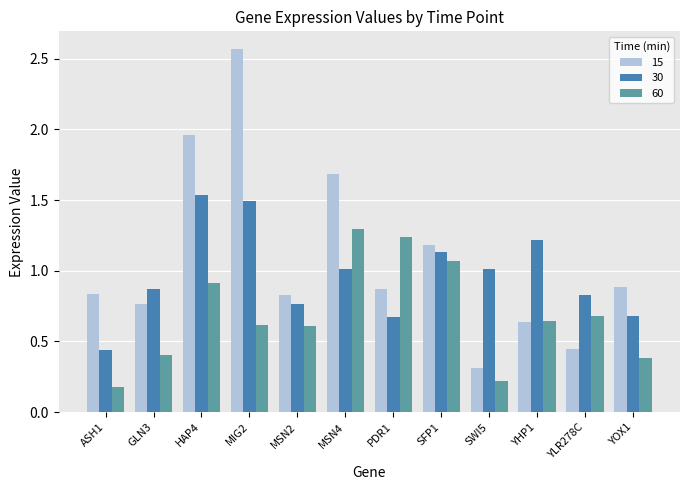

What is the sum of the 30 values at SWI5 and GLN3?

1.9